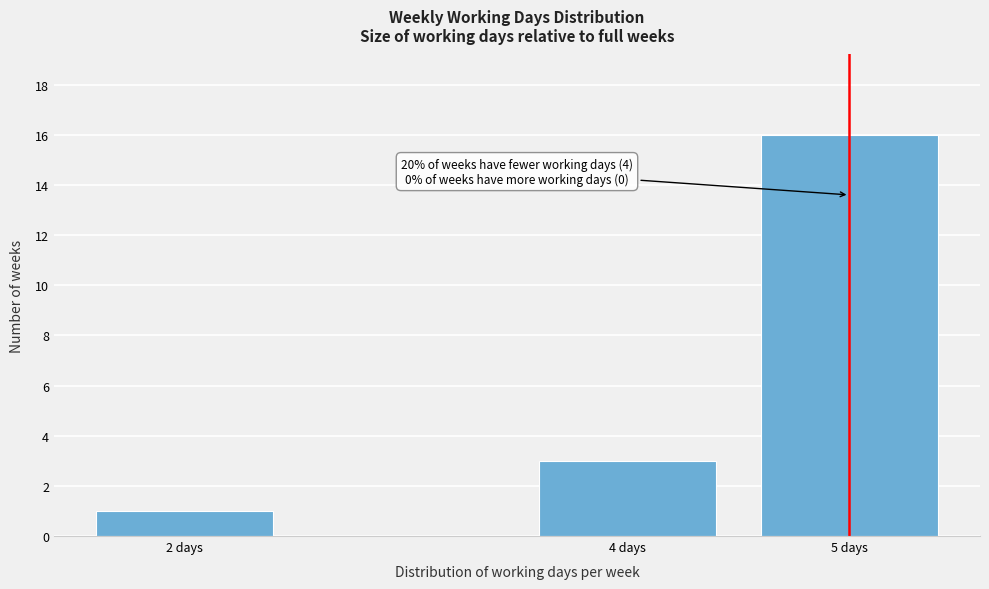

Reading right to left, transcribe all the data shown in this chart.

16	3	1